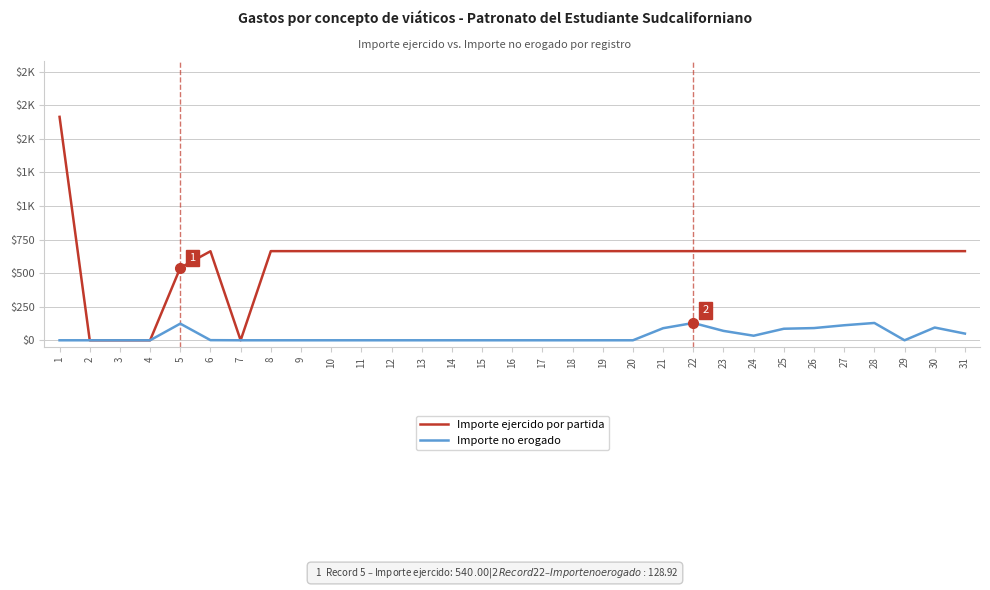

What is the average value of the Importe no erogado series?

32.6